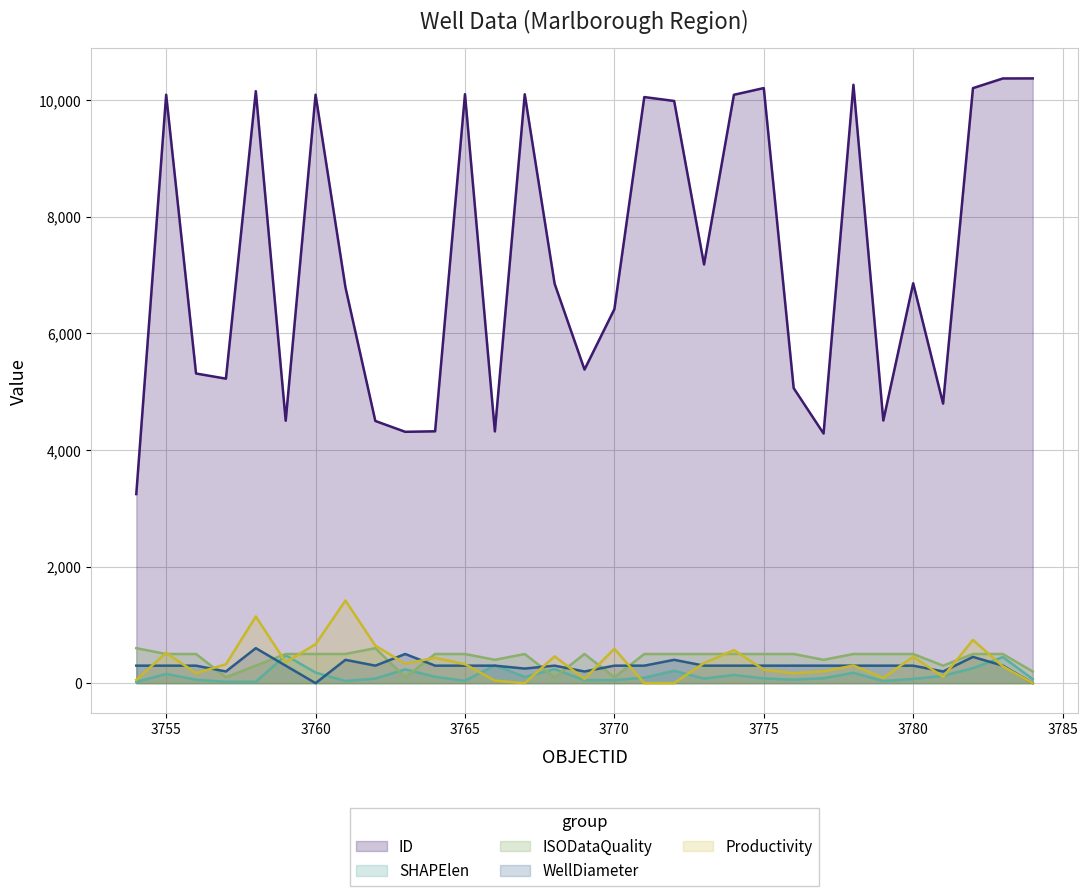

The ISODataQuality series shows 288.2 at 3756. True or false?

False